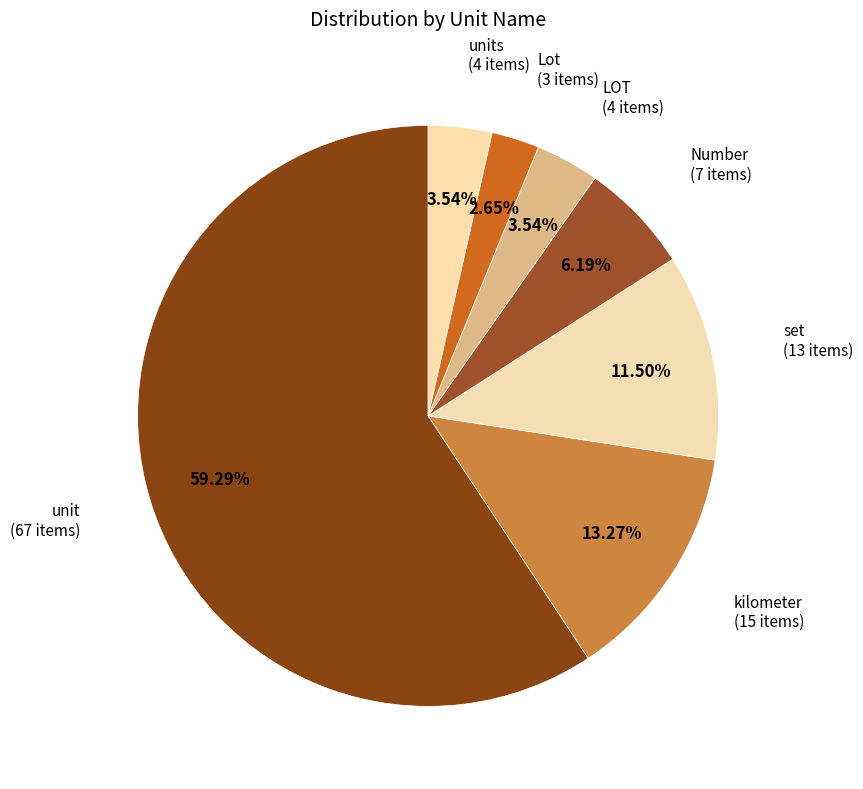

Which slice is the largest?

unit